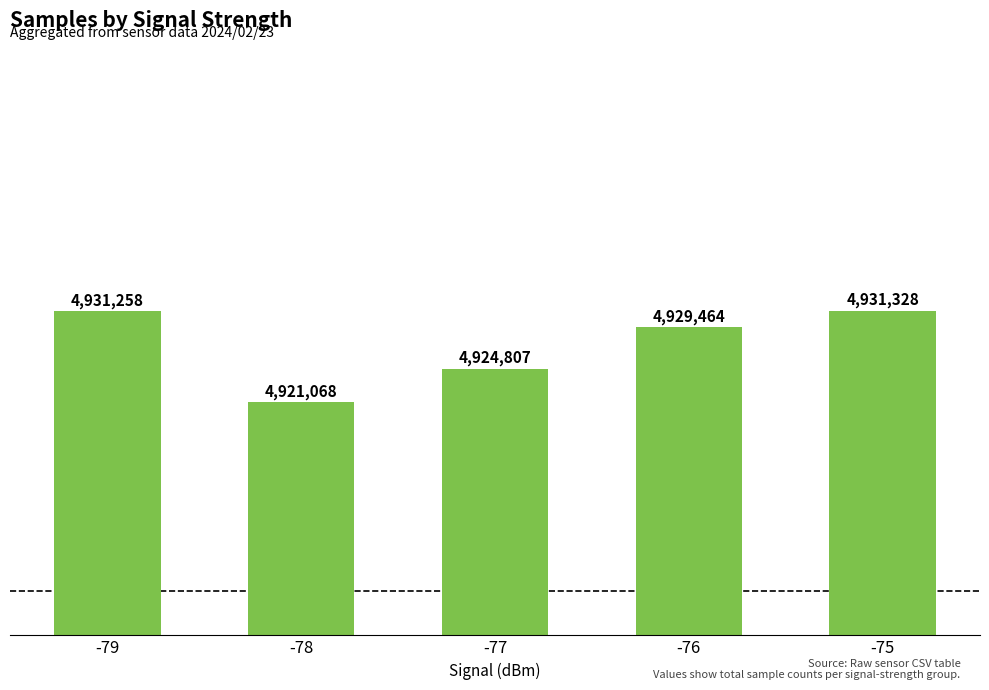

Where does the data first go above 4929464?

-79